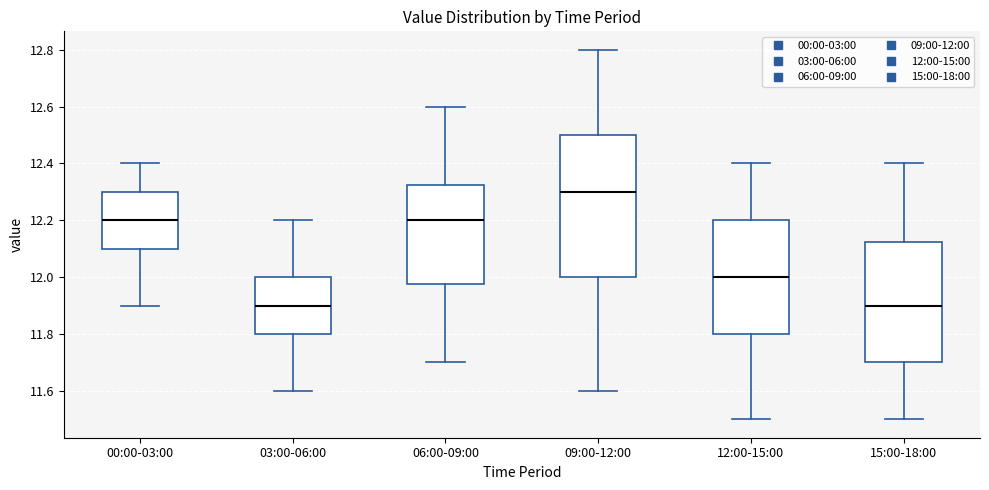

Reading left to right, read every box against the y-axis: the position of its median line, the range the box covers, and the ends of its whiskers. The values are not printed on the chart, so give them approximately, as read against the axis.

00:00-03:00: median 12.20, box 12.10 to 12.30, whiskers 11.90 to 12.40
03:00-06:00: median 11.90, box 11.80 to 12.00, whiskers 11.60 to 12.20
06:00-09:00: median 12.20, box 11.98 to 12.32, whiskers 11.70 to 12.60
09:00-12:00: median 12.30, box 12.00 to 12.50, whiskers 11.60 to 12.80
12:00-15:00: median 12.00, box 11.80 to 12.20, whiskers 11.50 to 12.40
15:00-18:00: median 11.90, box 11.70 to 12.12, whiskers 11.50 to 12.40